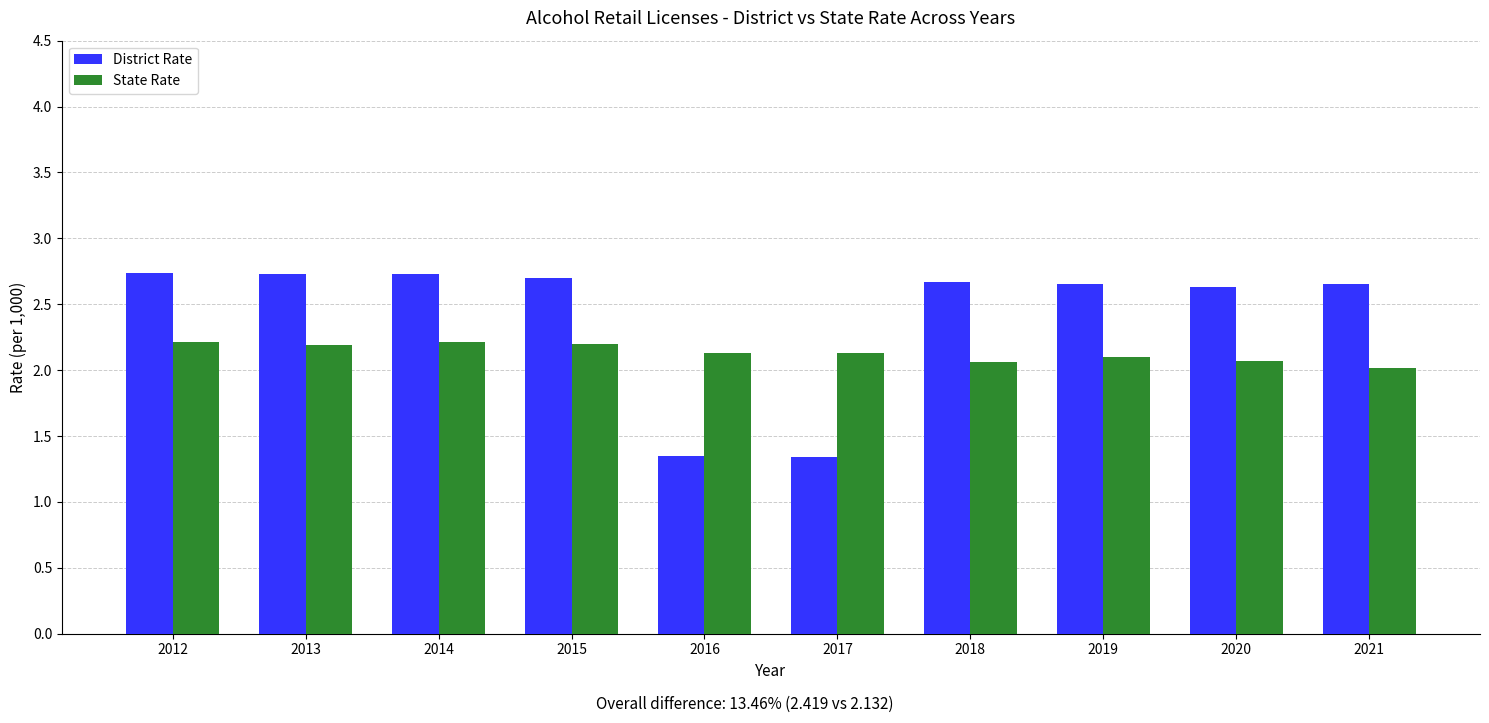

What are all the series names shown in the legend?

District Rate, State Rate